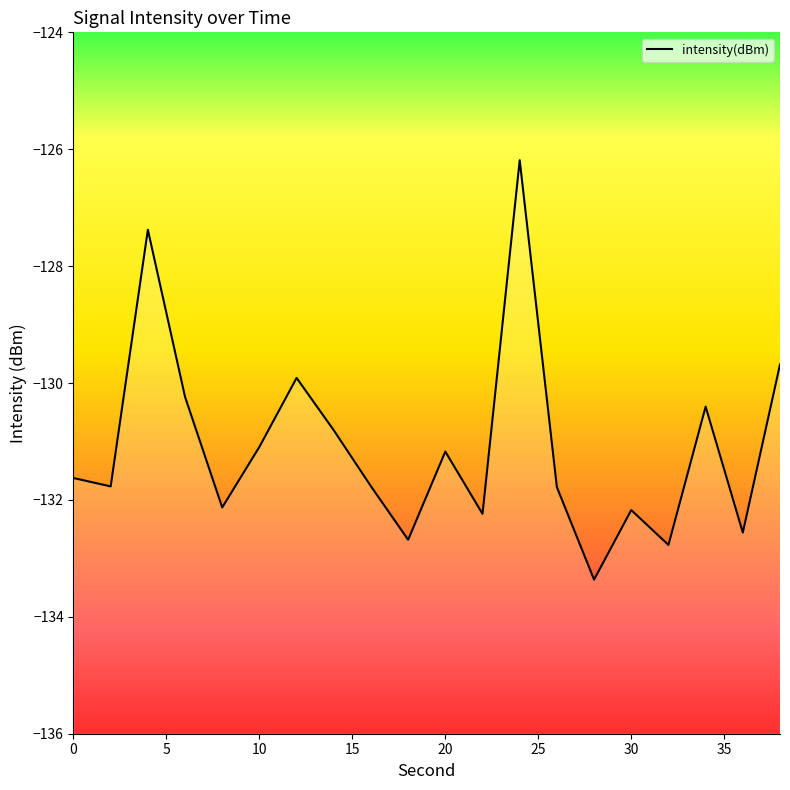

How many data points are above -131?

7